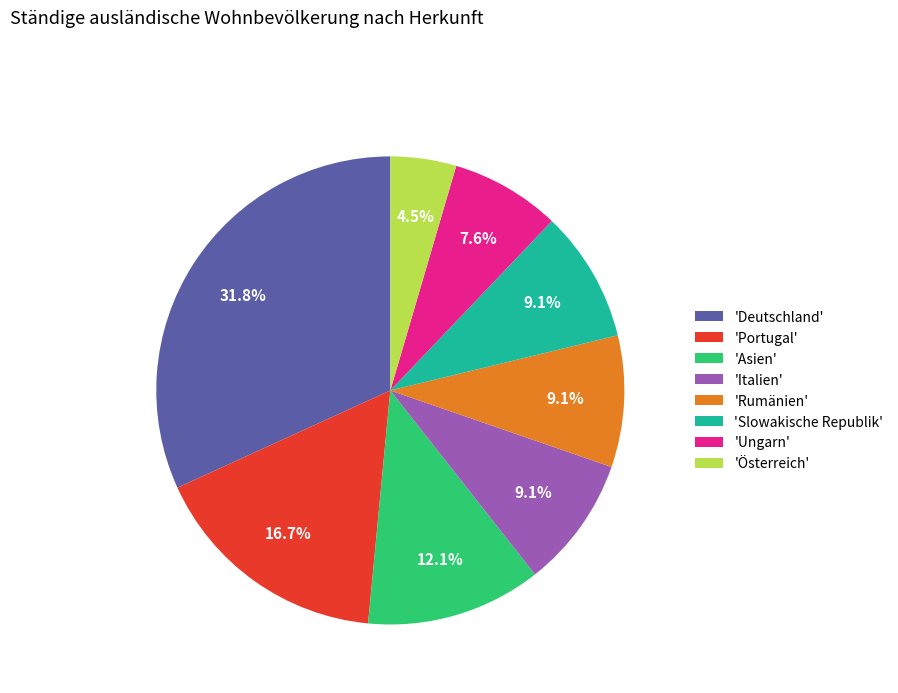

How many slices are in this pie chart?

8